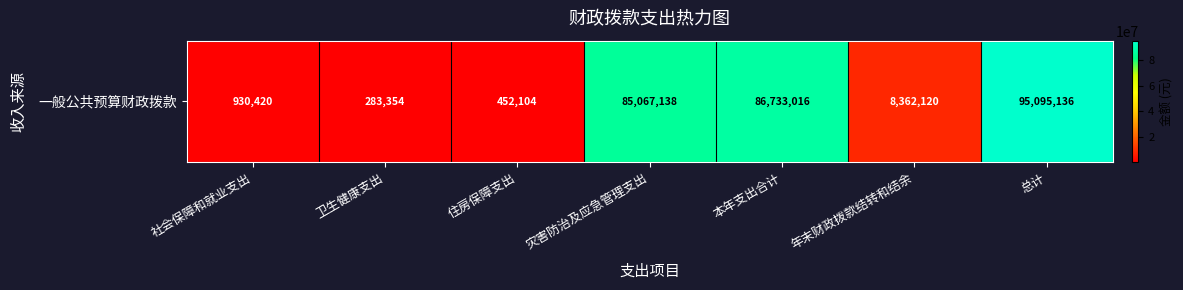

True or false: the data shows 95095135.5 at 总计.

True